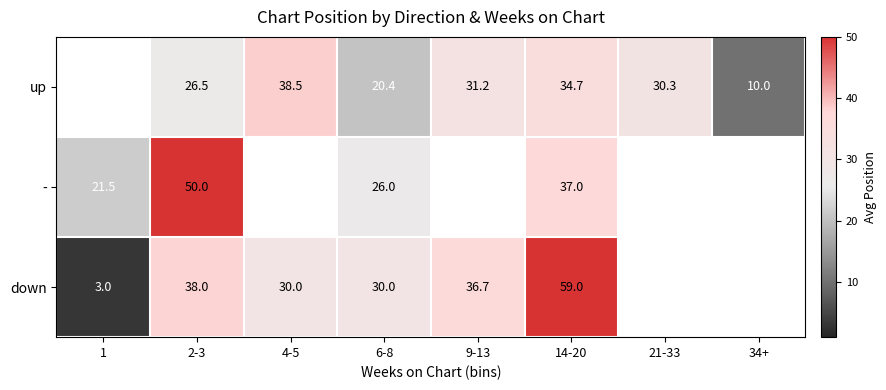

The value of up at 21-33 is 42.4. True or false?

False